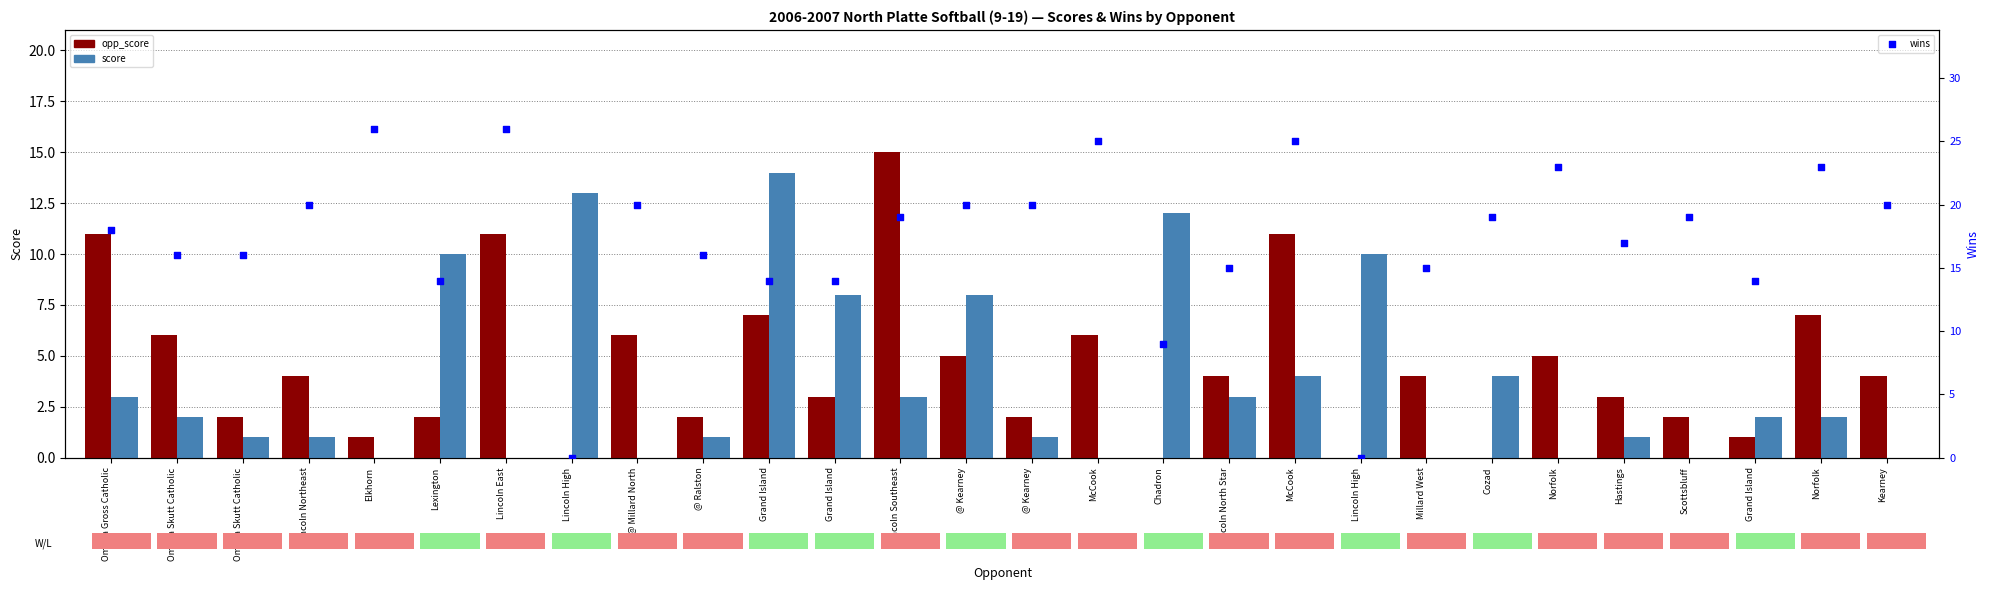

At how many categories does at least one series exceed 1?

28